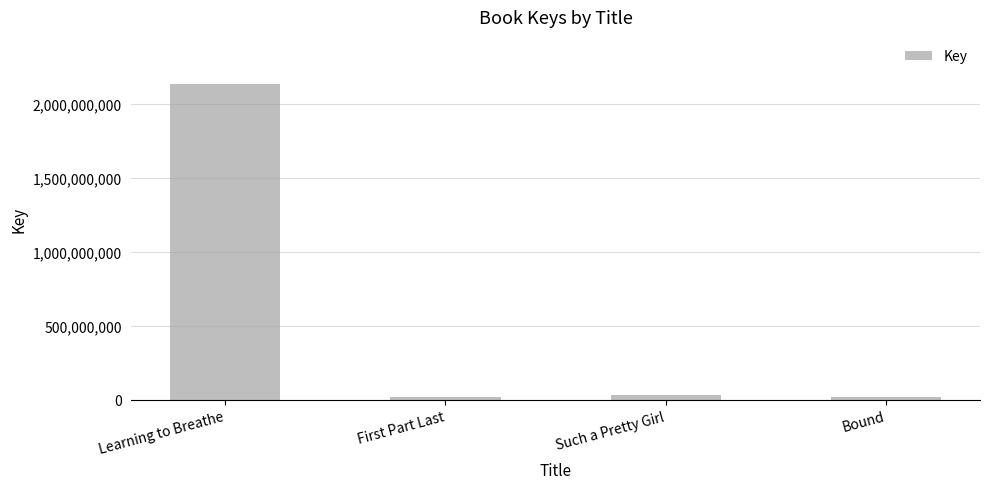

Which category has the highest value across all series?

Learning to Breathe